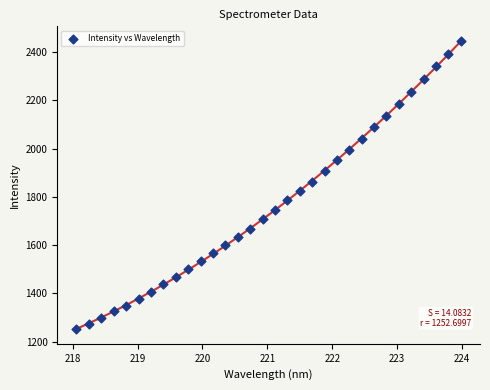

What is the range of Y values (max minus min)?

1196.8